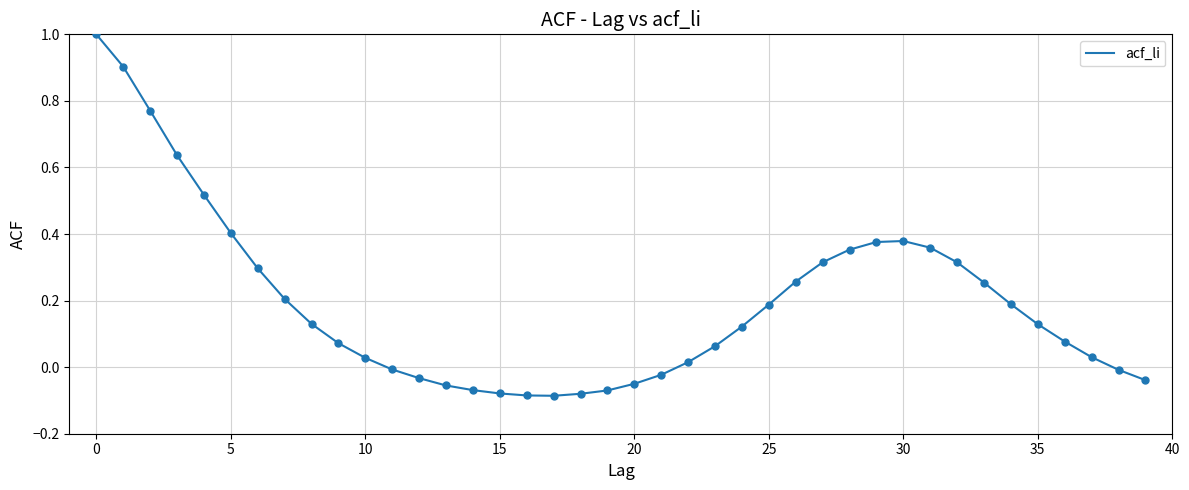

What is the difference between the maximum and minimum values?

1.1